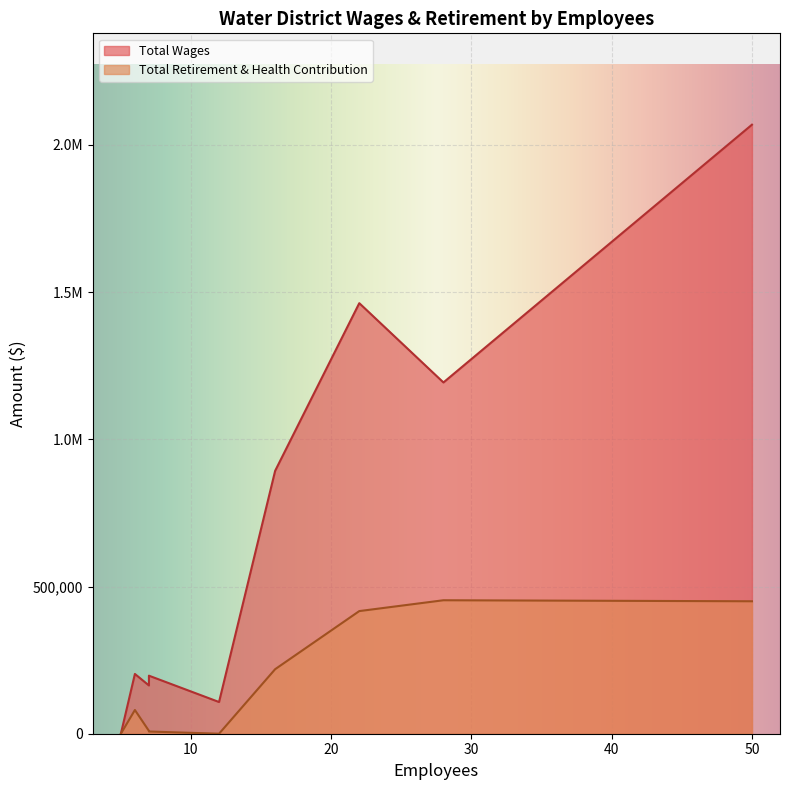

What is the difference between the highest and lowest values at 6?

122434